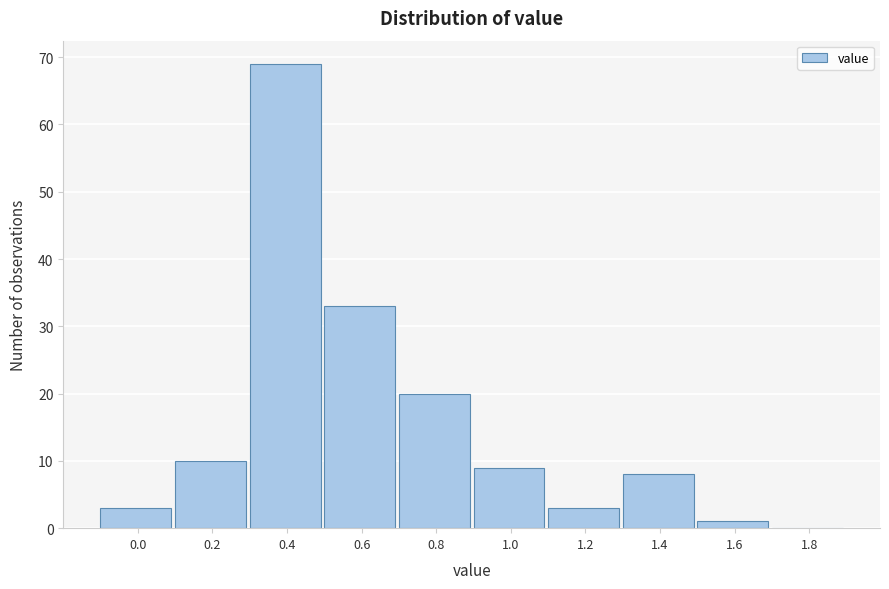

Reading right to left, extract all data points from this chart.

1.8=0	1.6=1	1.4=8	1.2=3	1.0=9	0.8=20	0.6=33	0.4=69	0.2=10	0.0=3